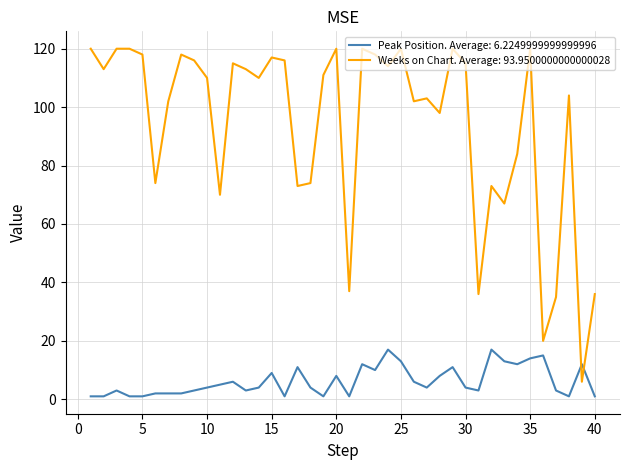

What is the maximum value shown in the chart?

120